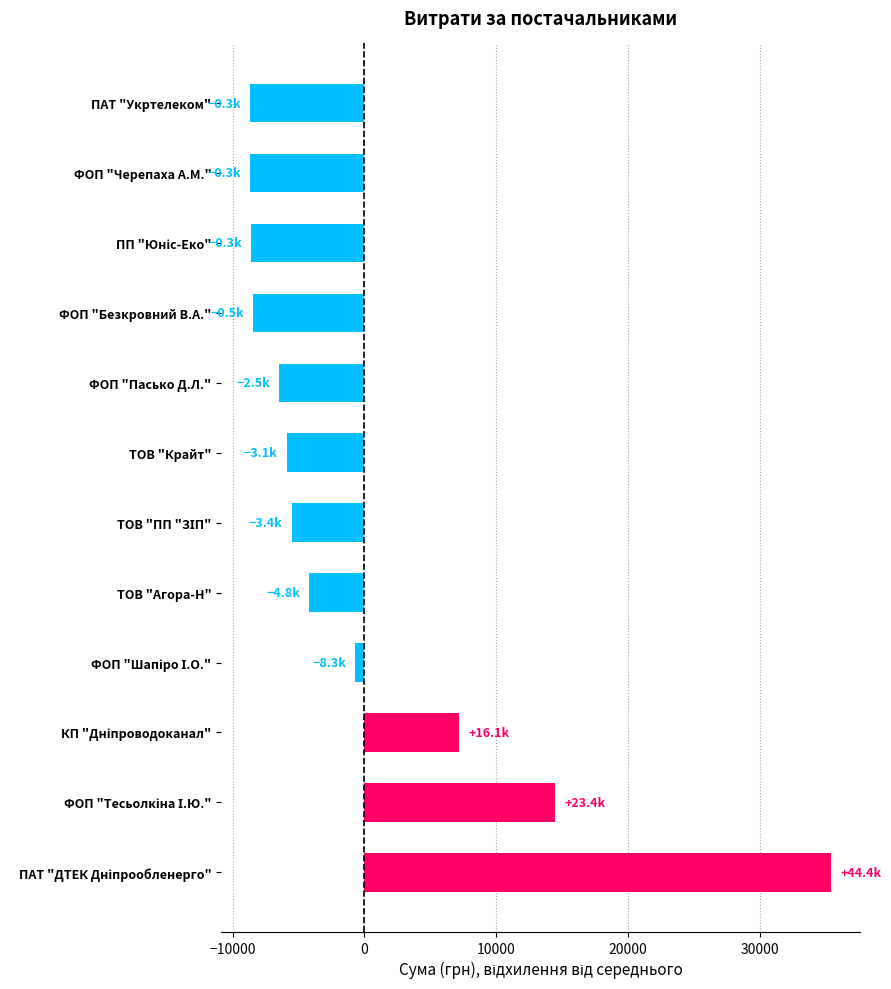

What is the difference between the maximum and second lowest values?

44095.7